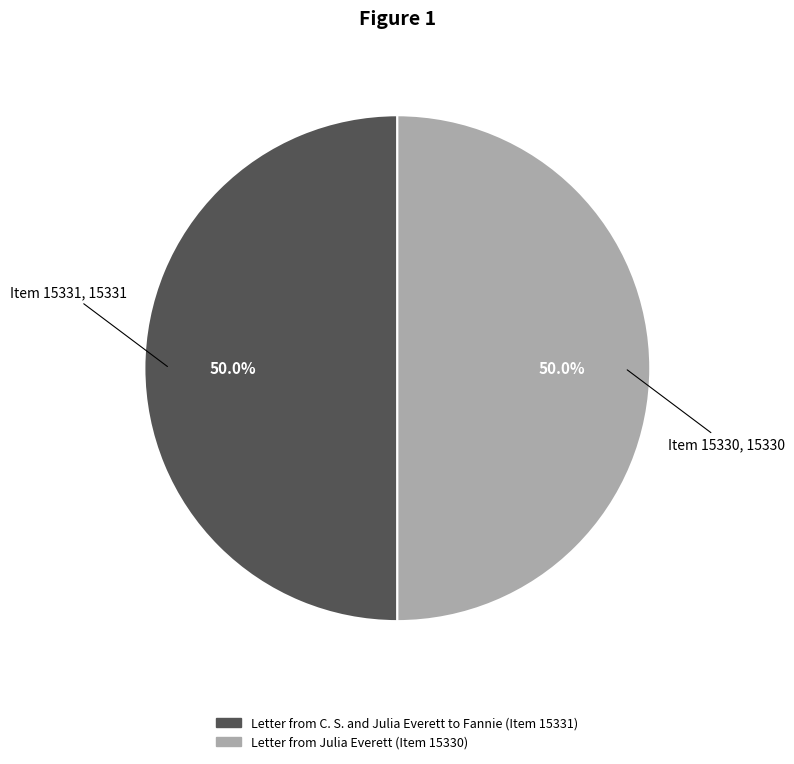

What is the ratio of the value at Letter from Julia Everett (Item 15330) to the value at Letter from C. S. and Julia Everett to Fannie (Item 15331)?

1.0